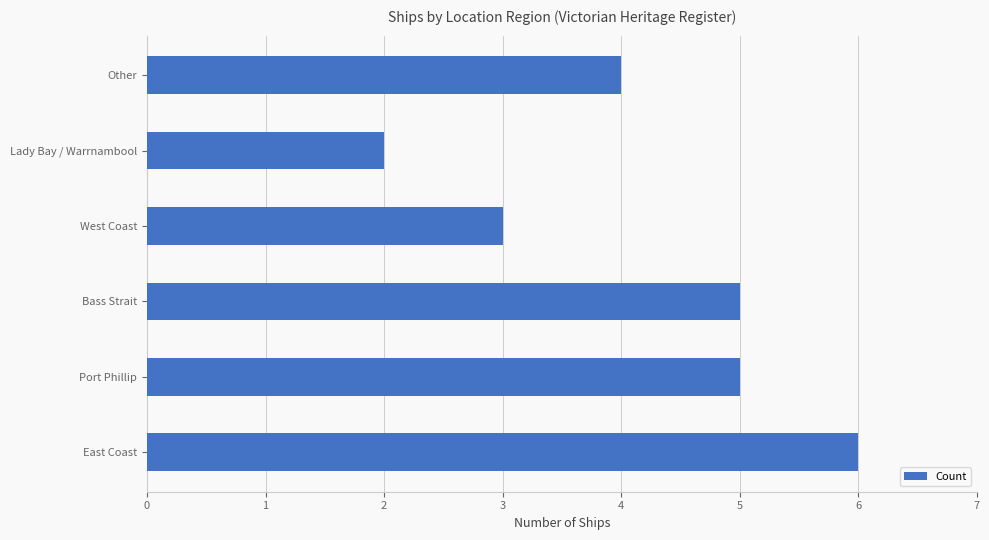

What is the sum of all values?

25